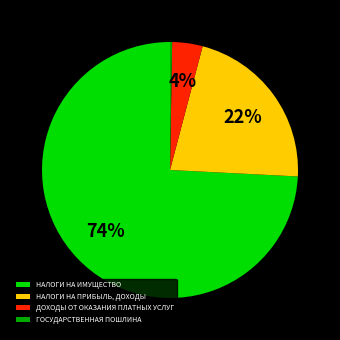

Which slice represents more than half of the pie?

НАЛОГИ НА ИМУЩЕСТВО